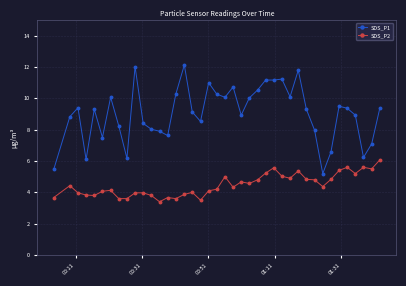

Which series has the largest range (max minus min)?

SDS_P1